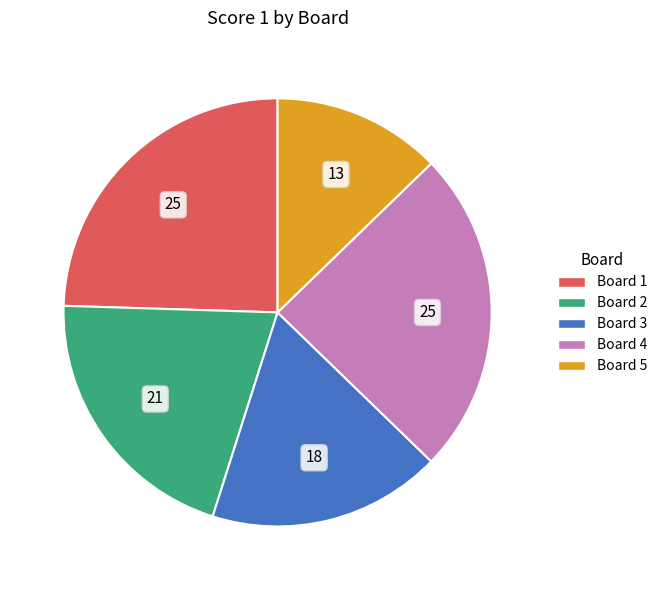

Is there a majority slice in this chart?

No